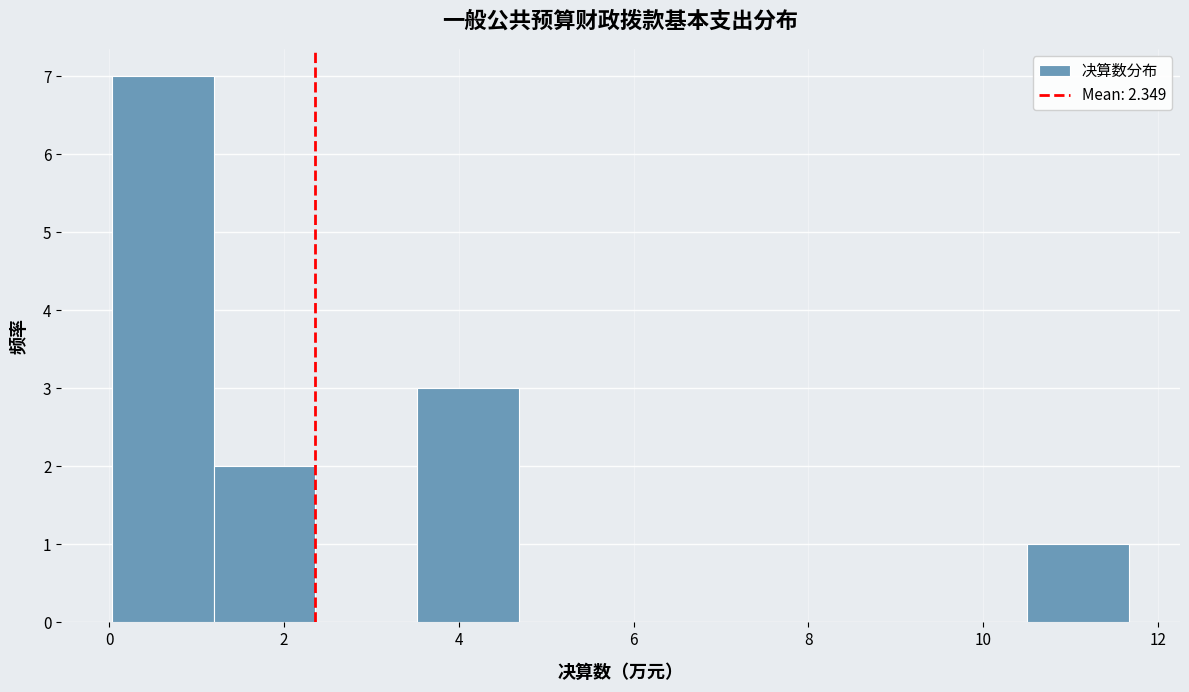

Reading left to right, transcribe this chart: for each bar, give the range it covers on the x-axis and its height. Neither the bar edges nor the heights are printed on the chart, so give them approximately, as read against the axes.

0.0 to 1.2: 7
1.2 to 2.4: 2
2.4 to 3.6: 0
3.6 to 4.6: 3
4.6 to 5.8: 0
5.8 to 7.0: 0
7.0 to 8.2: 0
8.2 to 9.4: 0
9.4 to 10.6: 0
10.6 to 11.6: 1